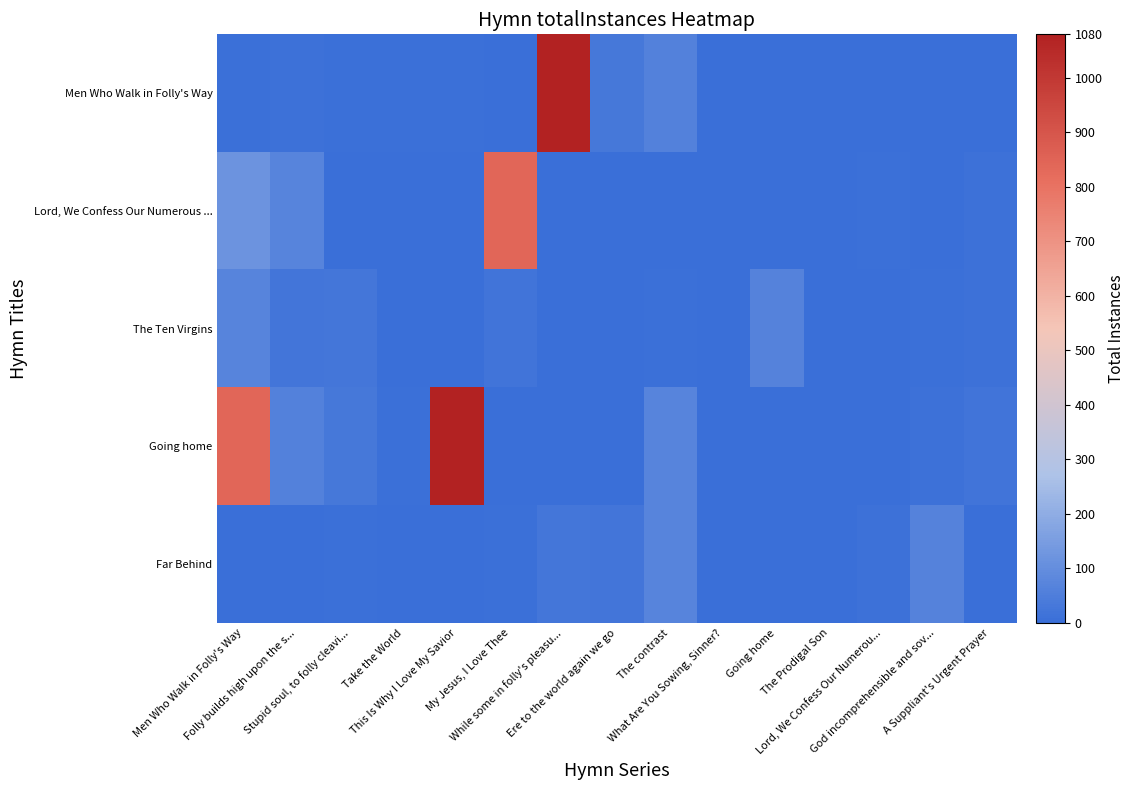

Between While some in folly's pleasu... and What Are You Sowing, Sinner?, which series saw the biggest shift?

Men Who Walk in Folly's Way